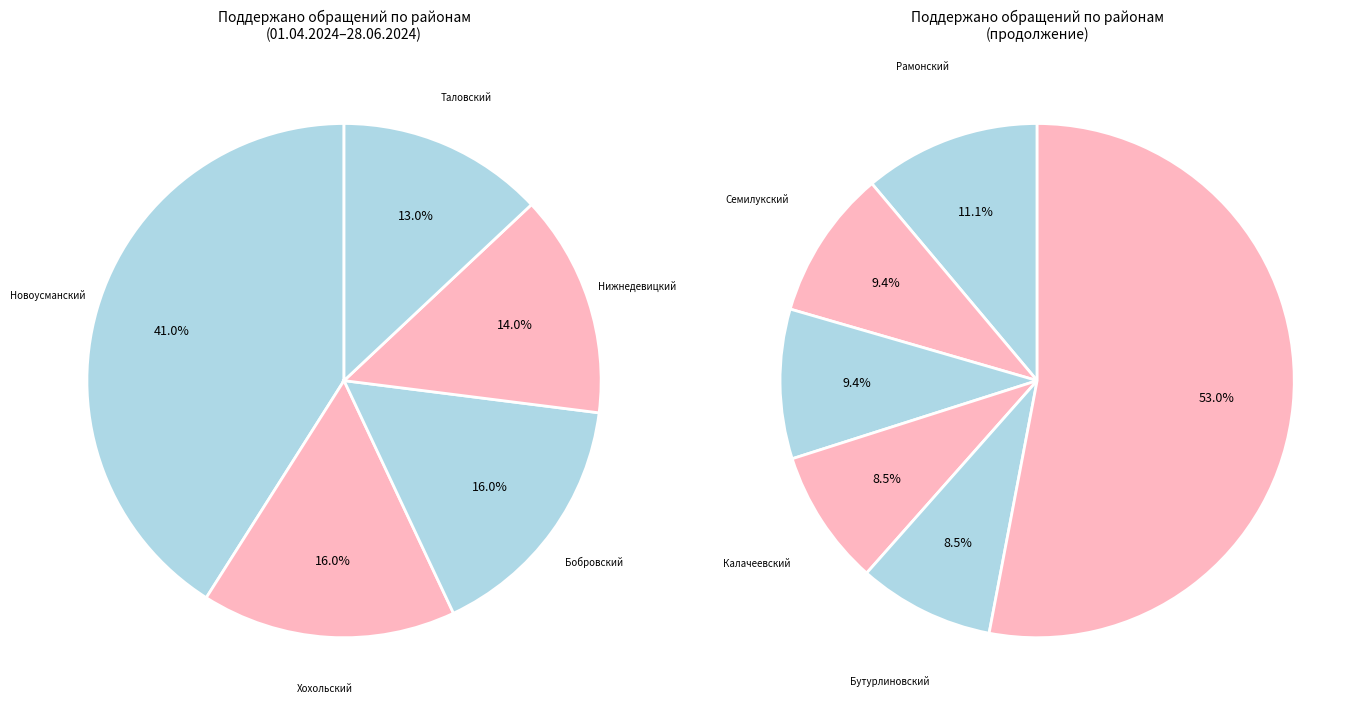

Which category has the biggest portion of the pie?

Ольховатский